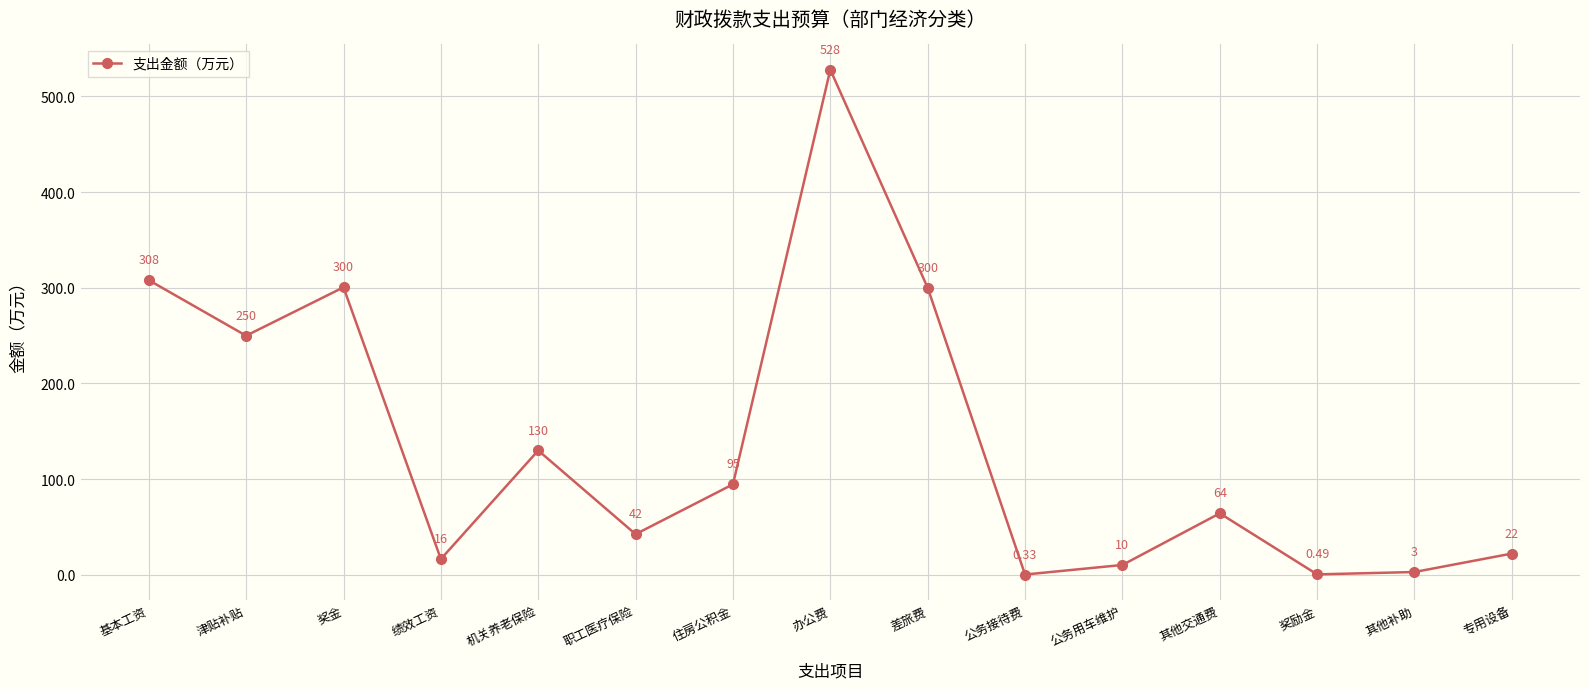

Approximately how many times larger is the value at 专用设备 compared to 绩效工资?

1.3